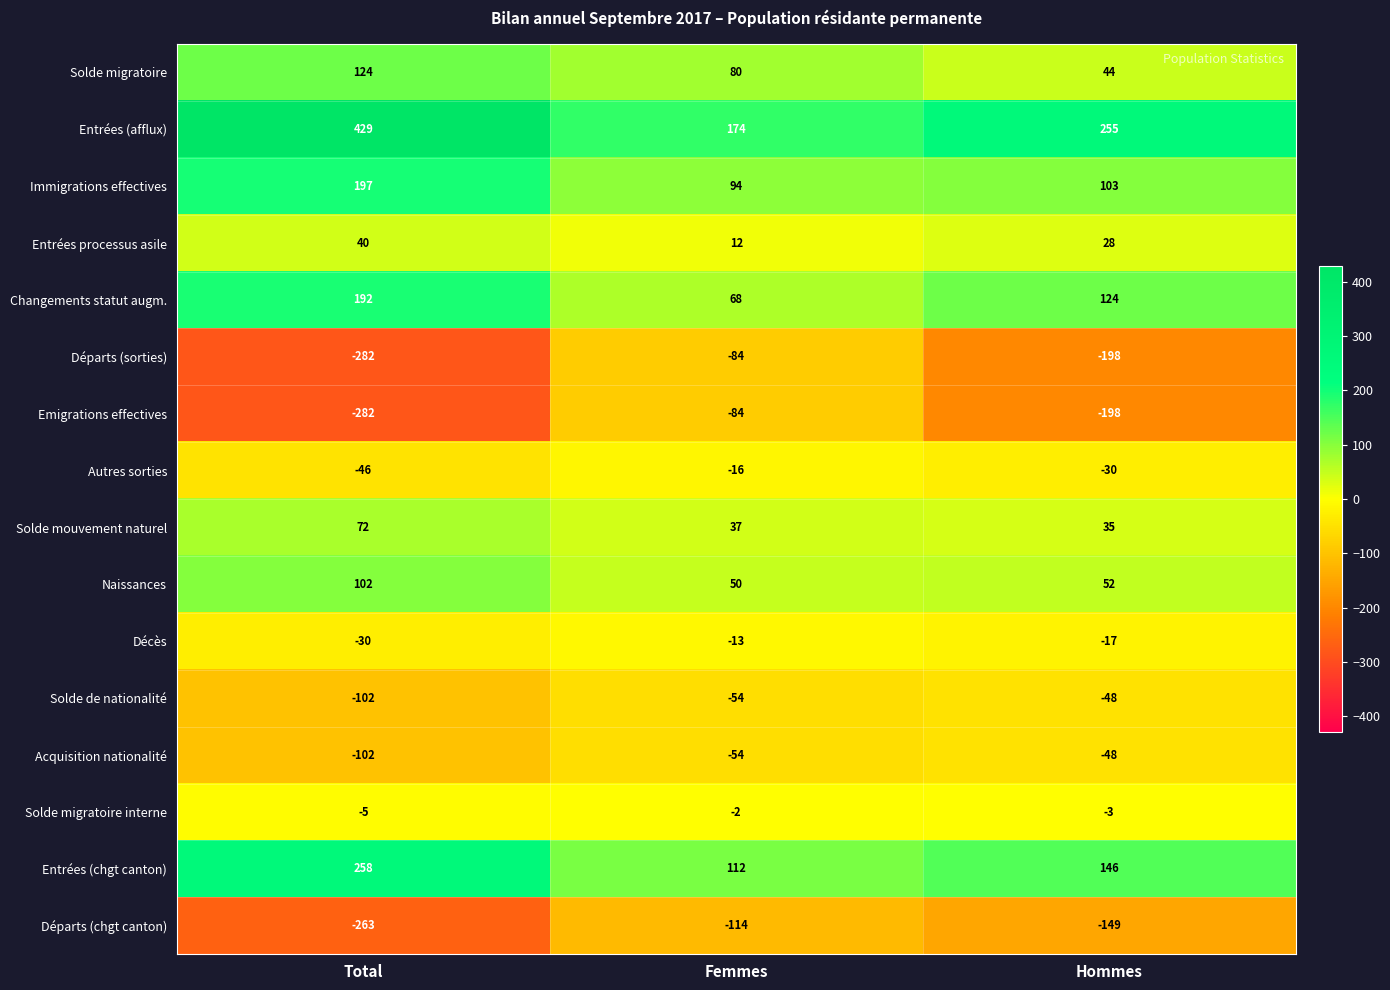

At which category does the chart reach its minimum across all series?

Total